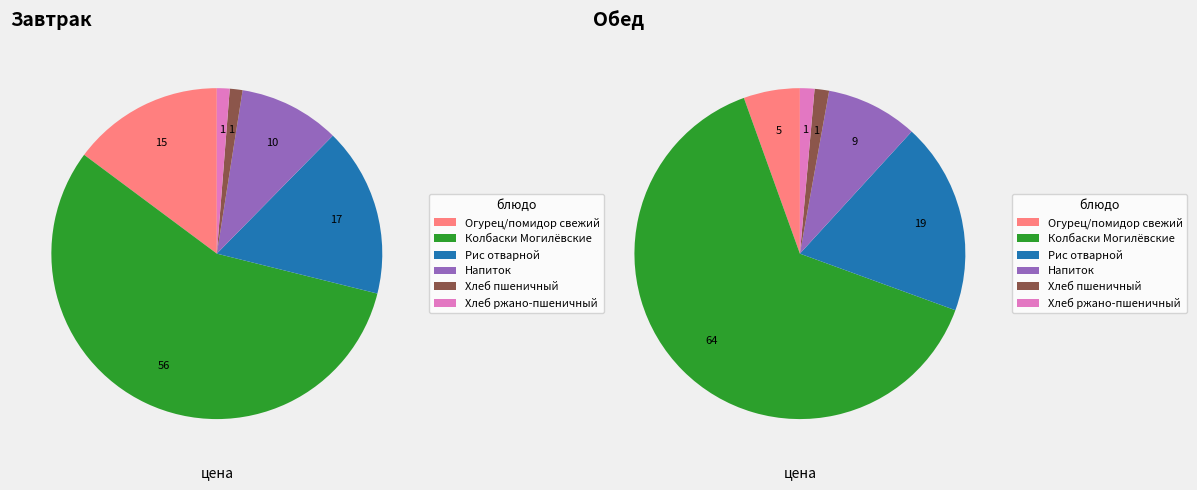

Which slice is the smallest?

Хлеб пшеничный